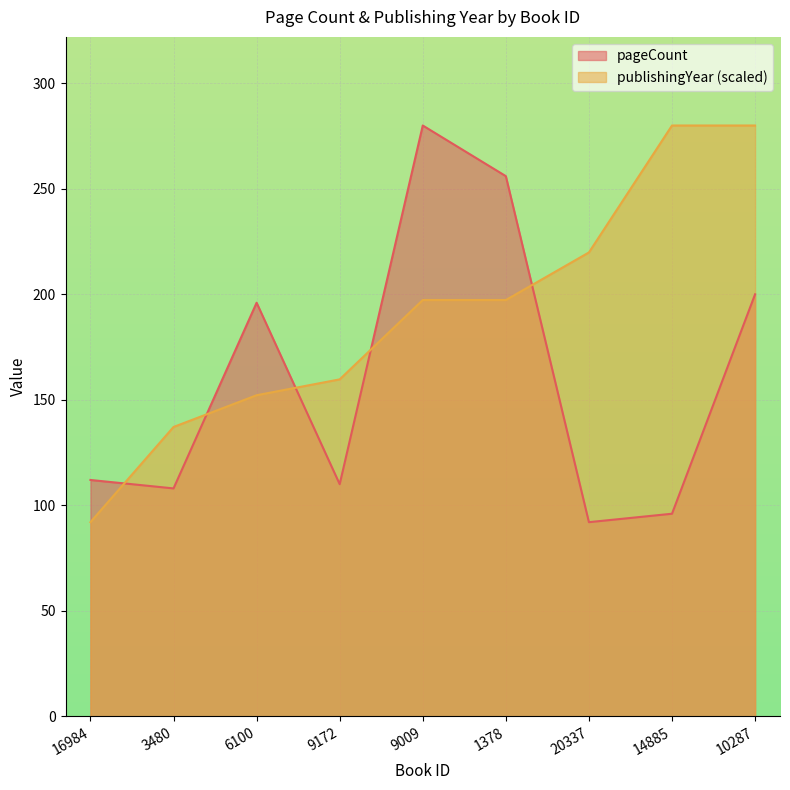

At which label does pageCount first exceed 112?

6100